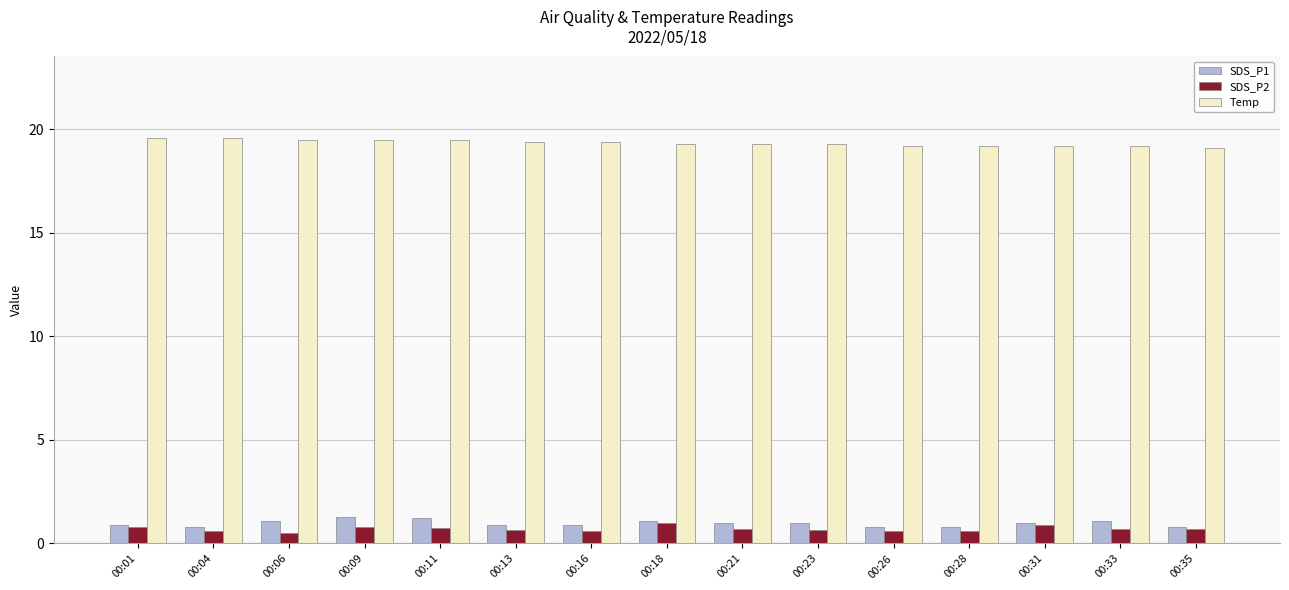

What are all the series names shown in the legend?

SDS_P1, SDS_P2, Temp